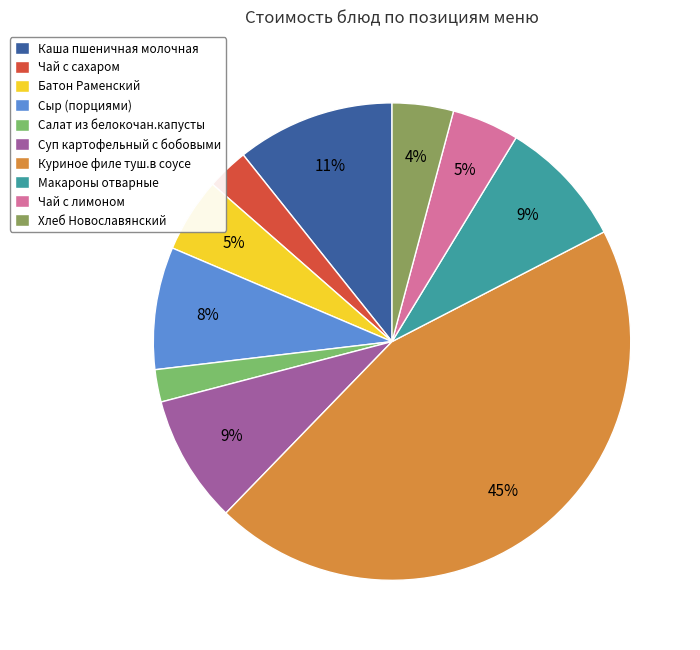

Which slice is the smallest?

Салат из белокочан.капусты